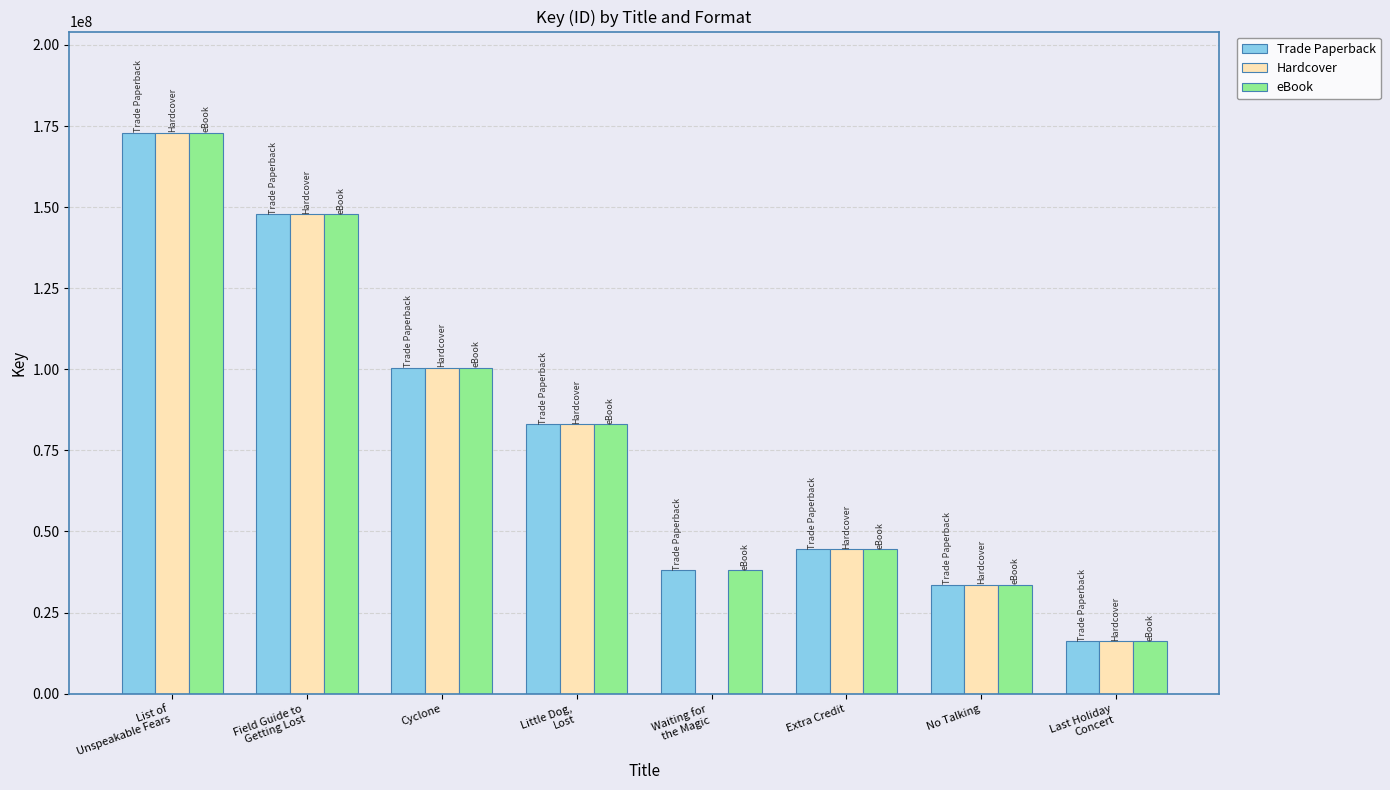

At which label is Trade Paperback closest to 94606063?

Cyclone